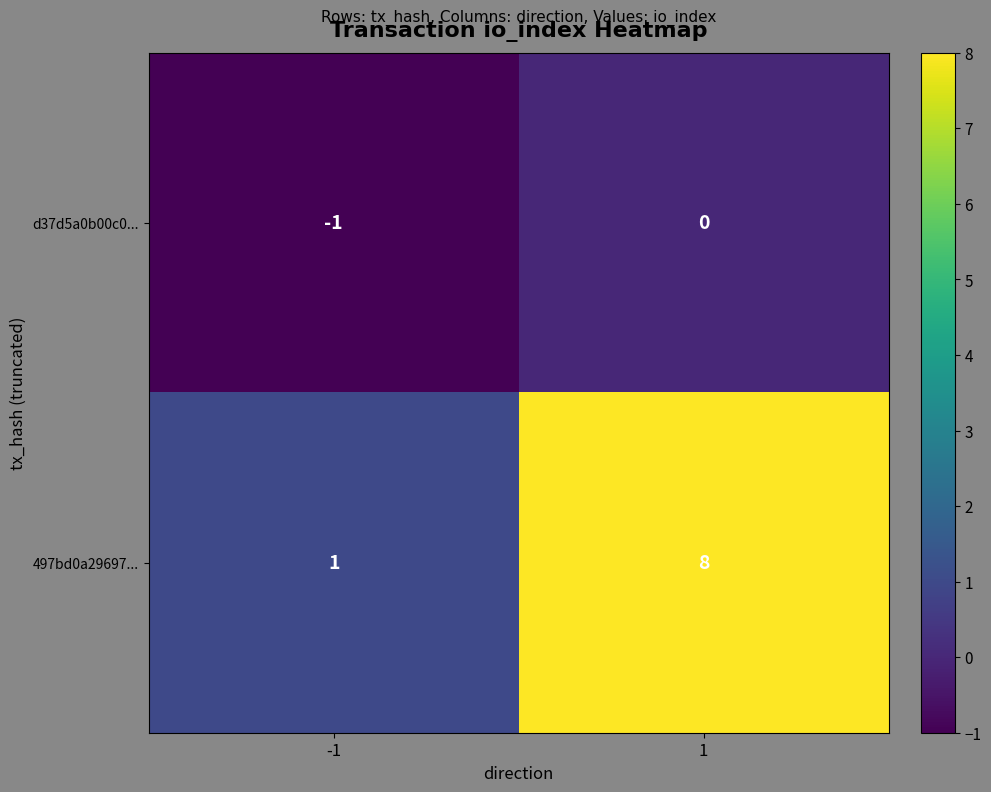

Rank the series by their maximum value, from highest to lowest.

497bd0a29697..., d37d5a0b00c0...